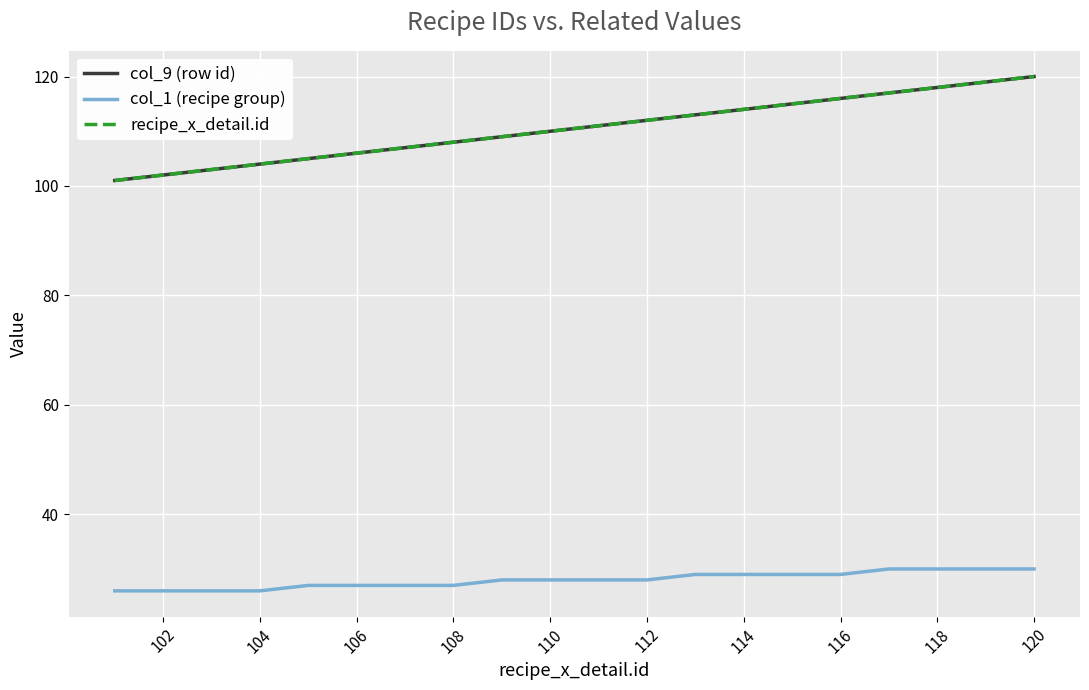

Does the chart display data point markers on the line(s)?

No